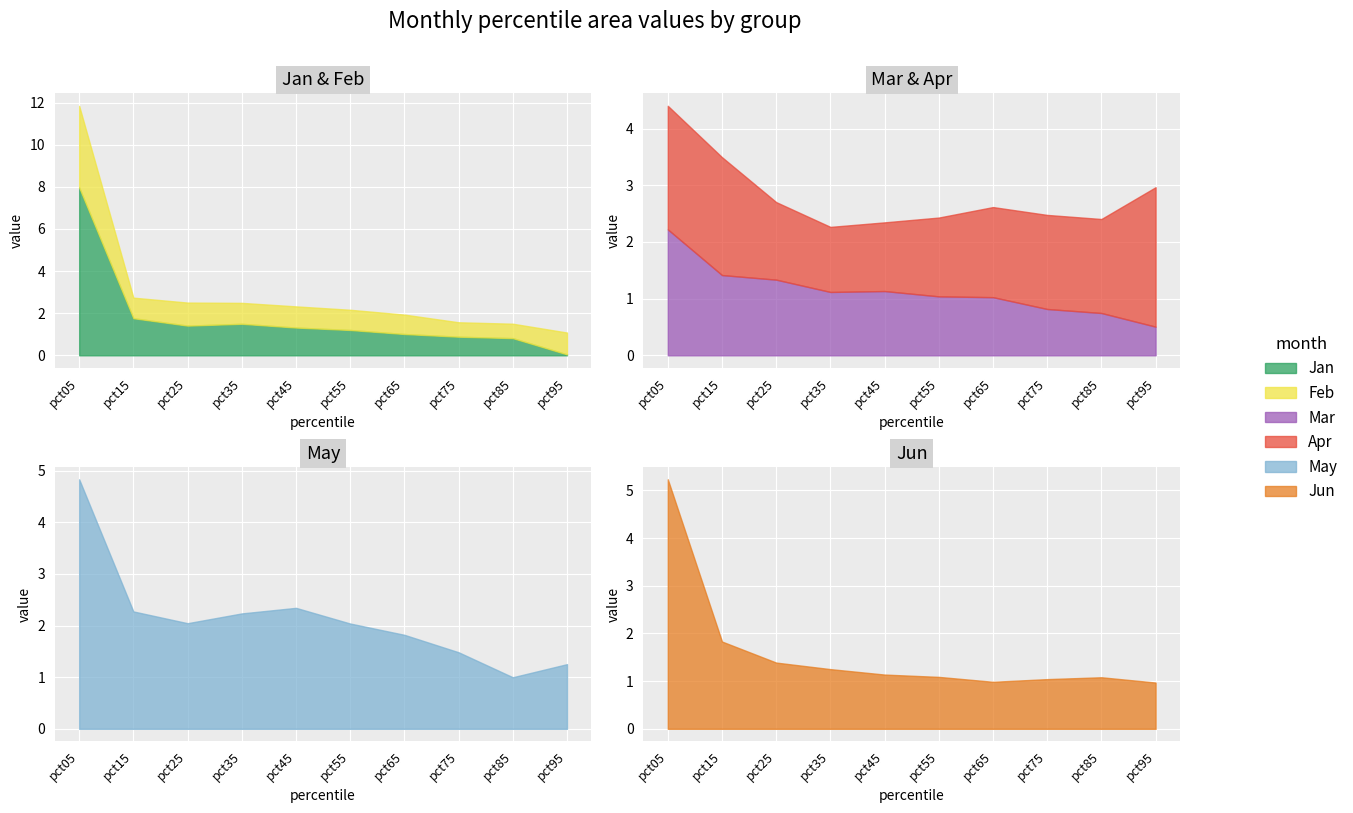

Is the value of Apr at pct95 greater than the value of Mar at pct05?

Yes